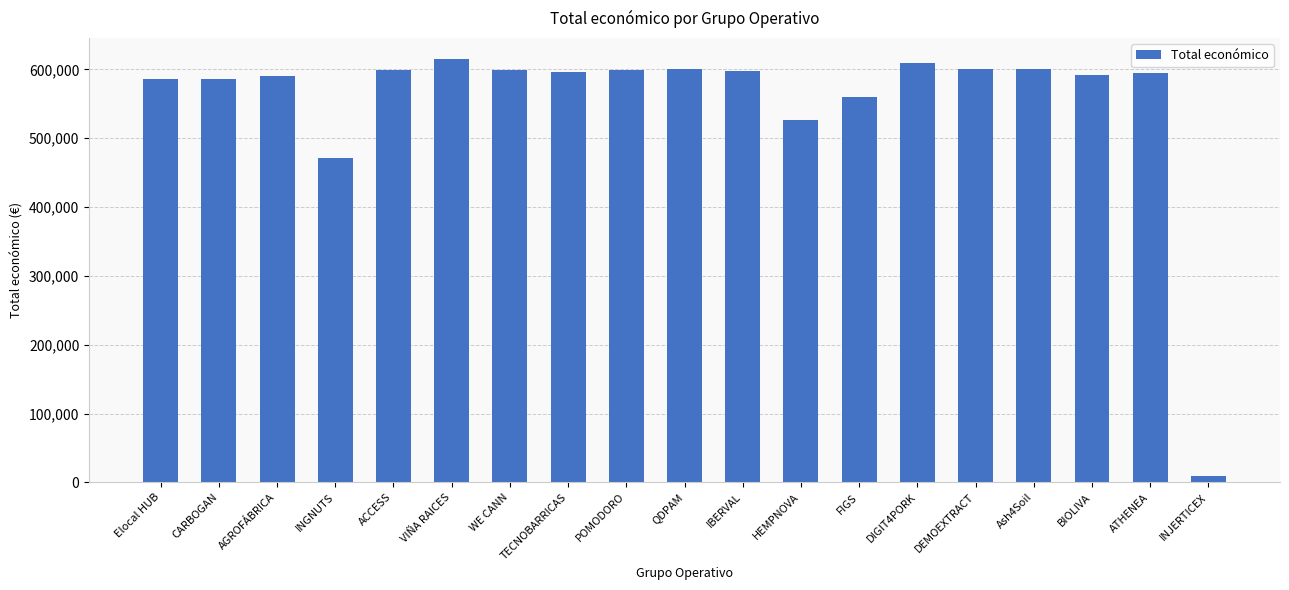

What is the label of the 16th bar from the left?

Ash4Soil